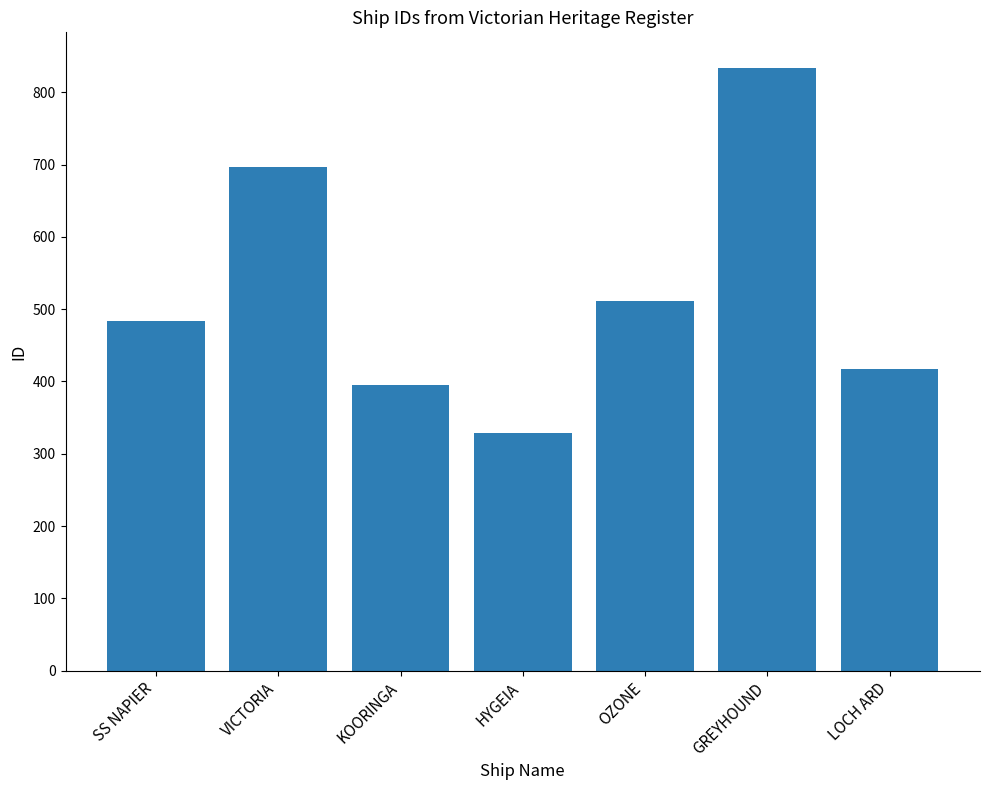

At which category does the chart reach its peak across all series?

GREYHOUND